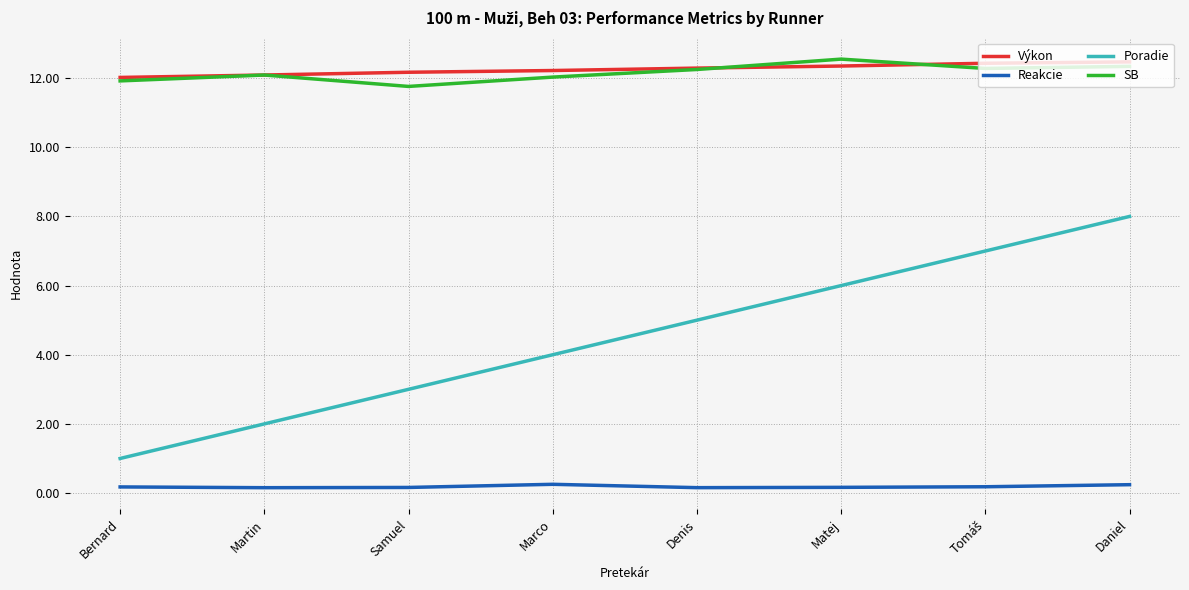

Which series changed the most between Martin and Marco?

Poradie